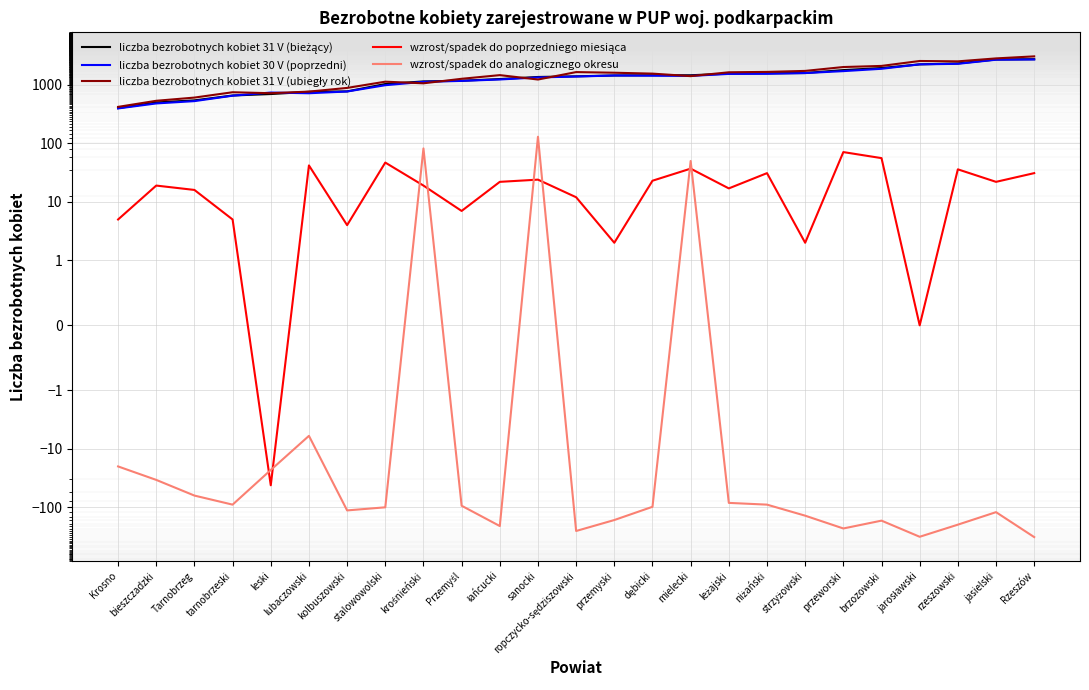

What is the sum of the liczba bezrobotnych kobiet 30 V (poprzedni) values at przemyski and jarosławski?

3693